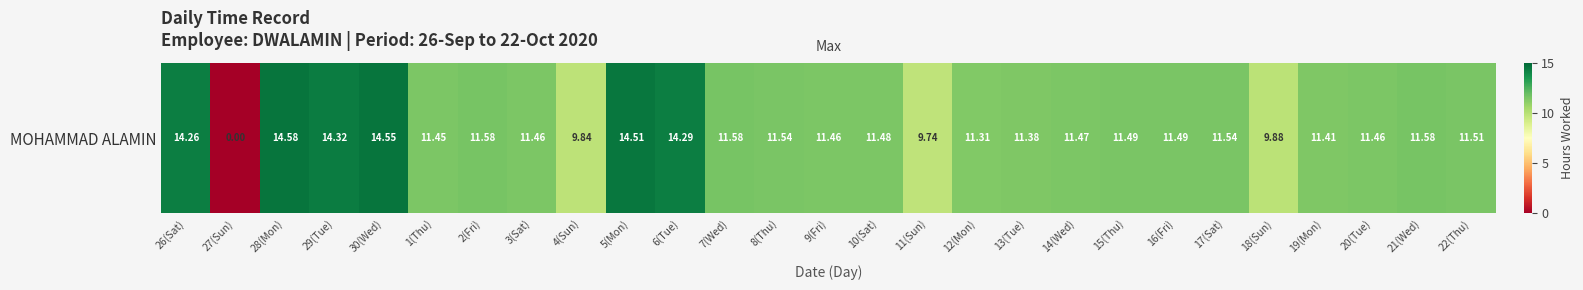

The value at 29(Tue) is 25.6. True or false?

False